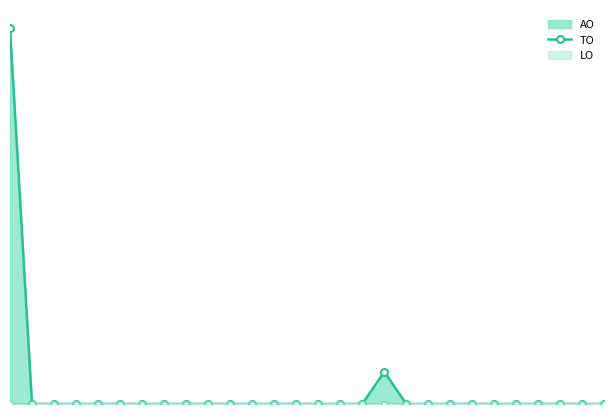

Is the value of TO_line at 17 greater than the value of AO_line at 12?

No